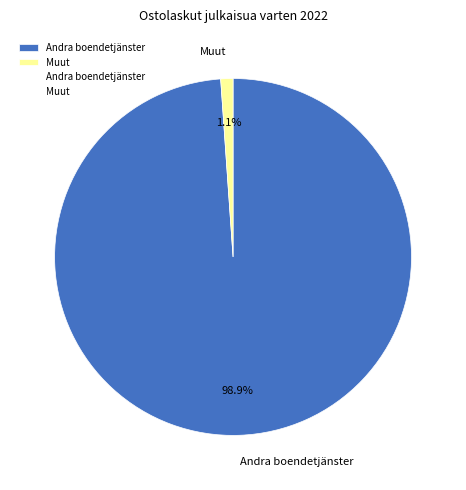

What is the smallest slice in the pie chart?

Muut